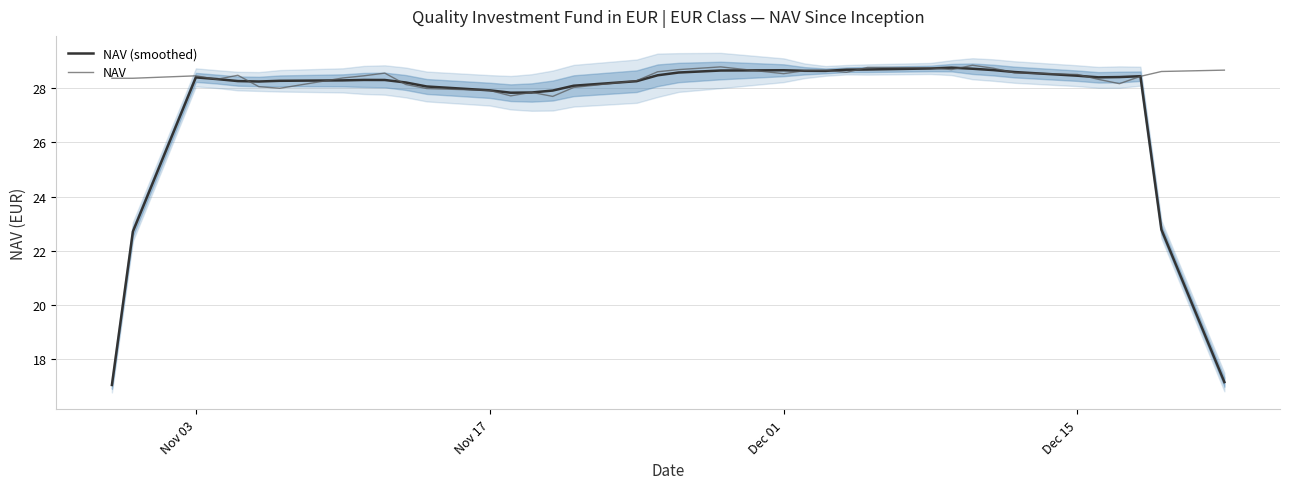

Rank the series by their maximum value, from lowest to highest.

NAV (smoothed), NAV